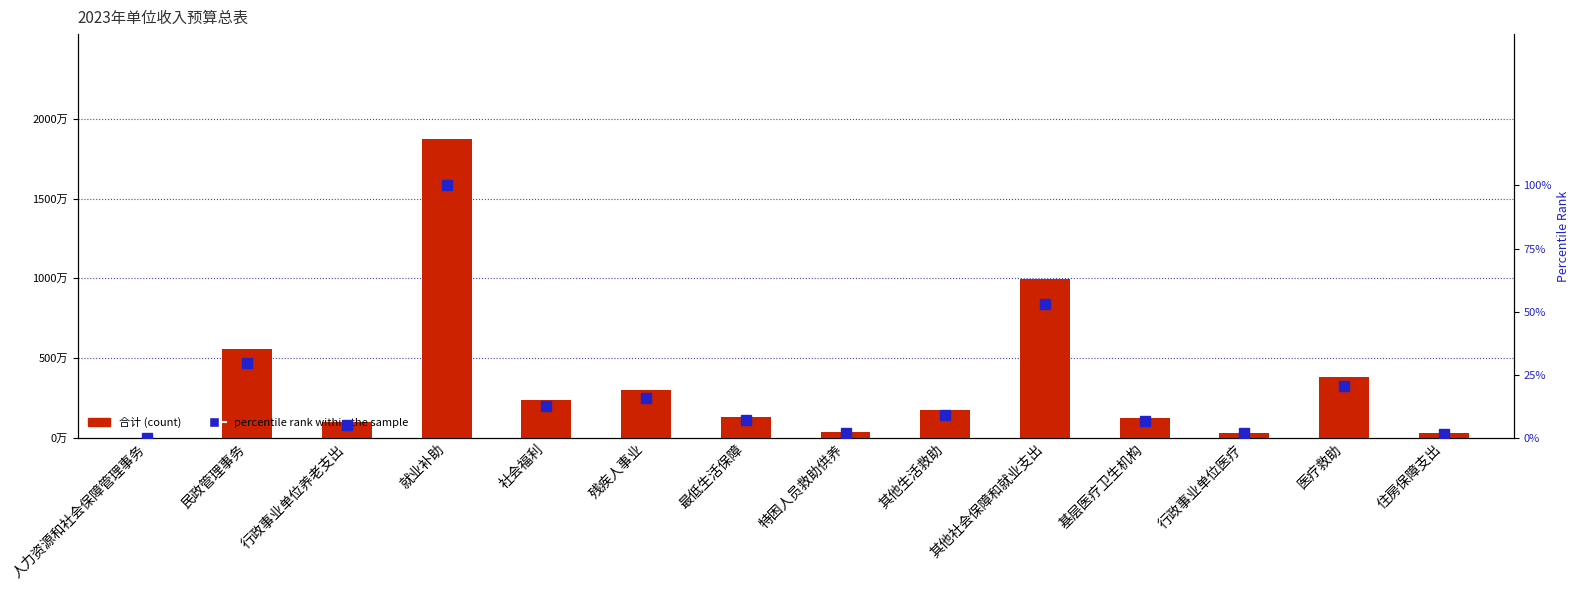

Is it true that percentile rank within the sample equals 152.4 at 就业补助?

False